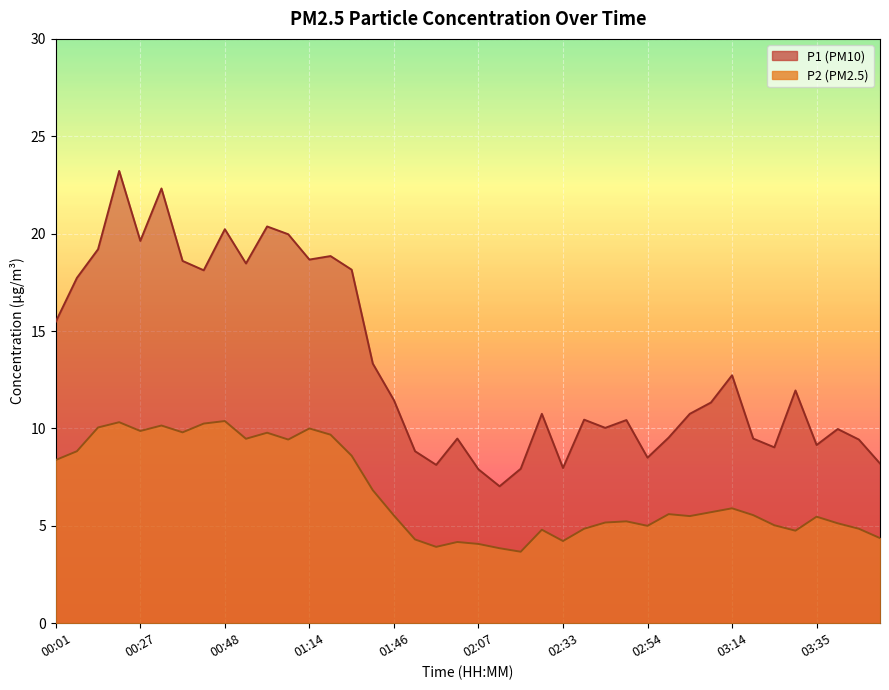

What is the label of the 30th point from the right?

00:59